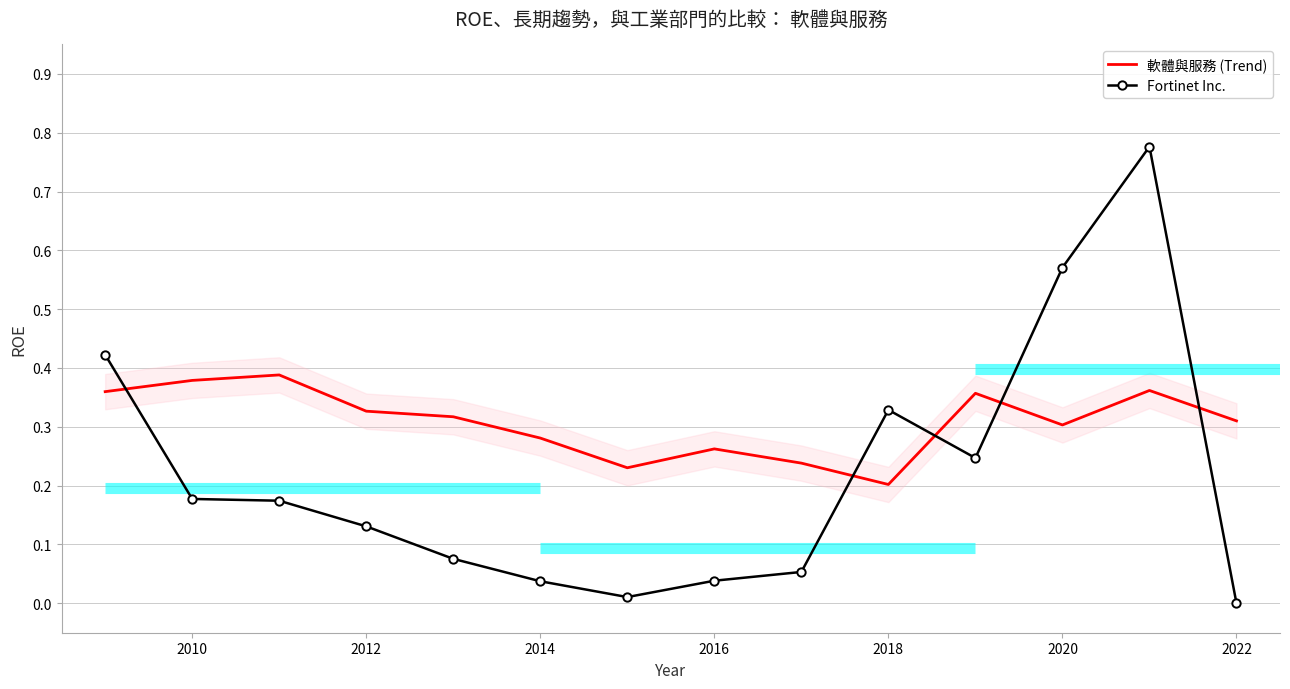

True or false: Fortinet Inc. and 軟體與服務 (Trend) cross at least once.

True